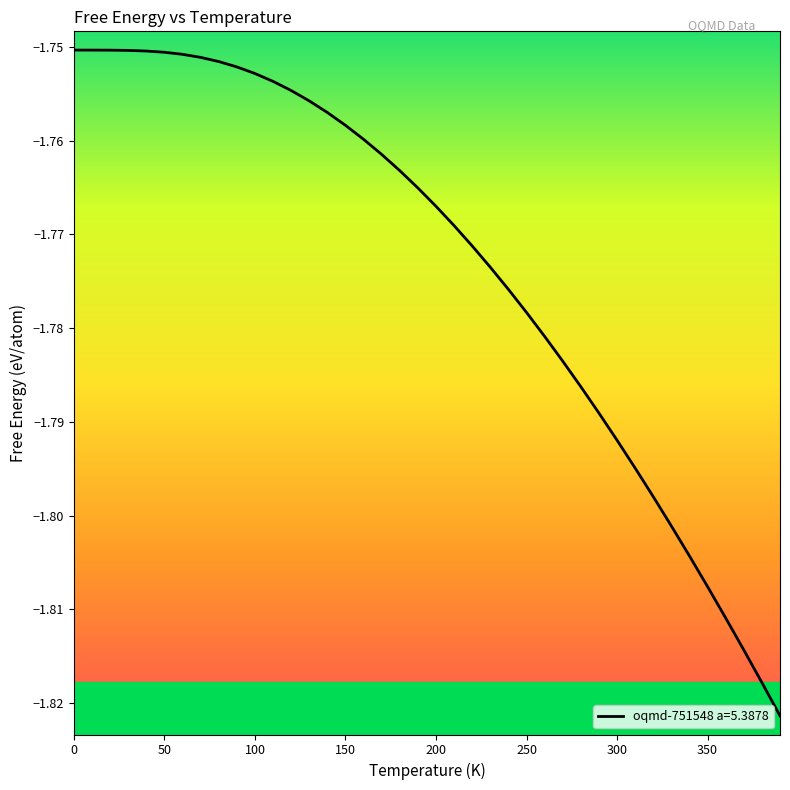

What is the minimum value shown in the chart?

-1.8